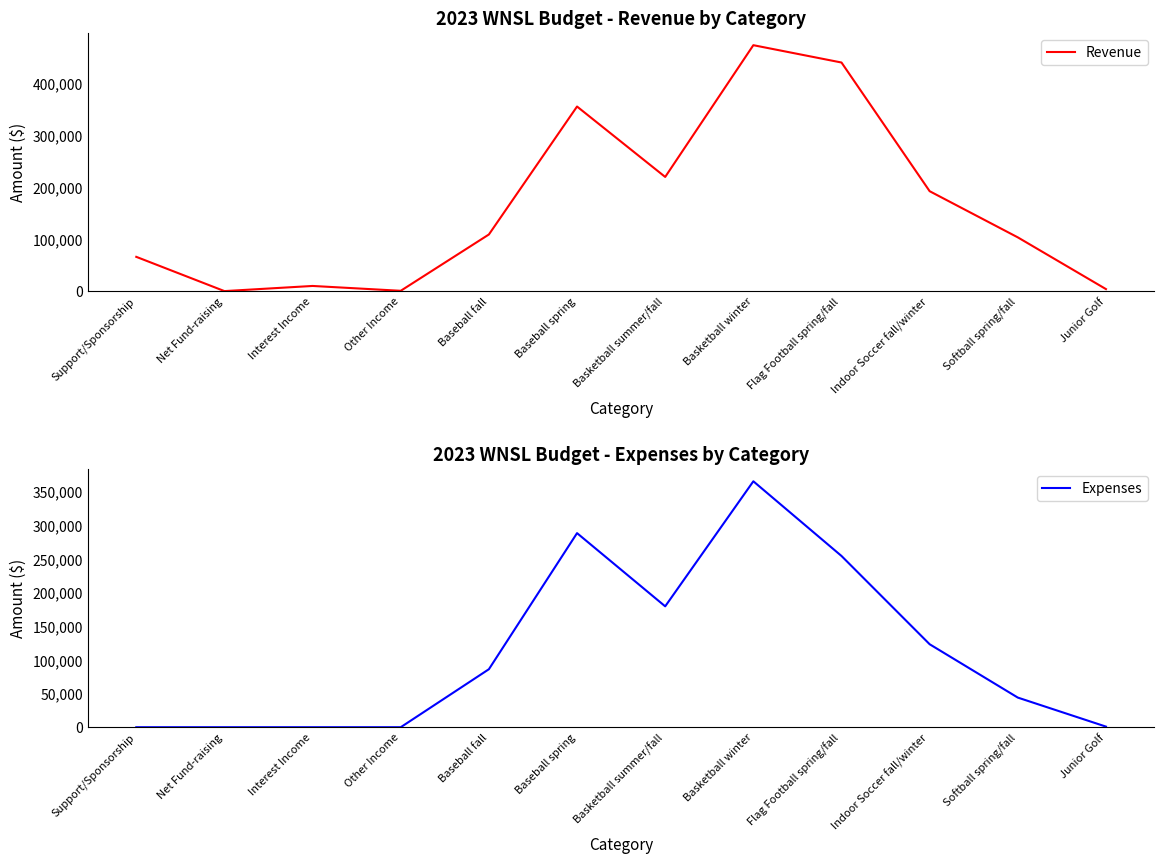

True or false: Revenue and Expenses cross at least once.

False